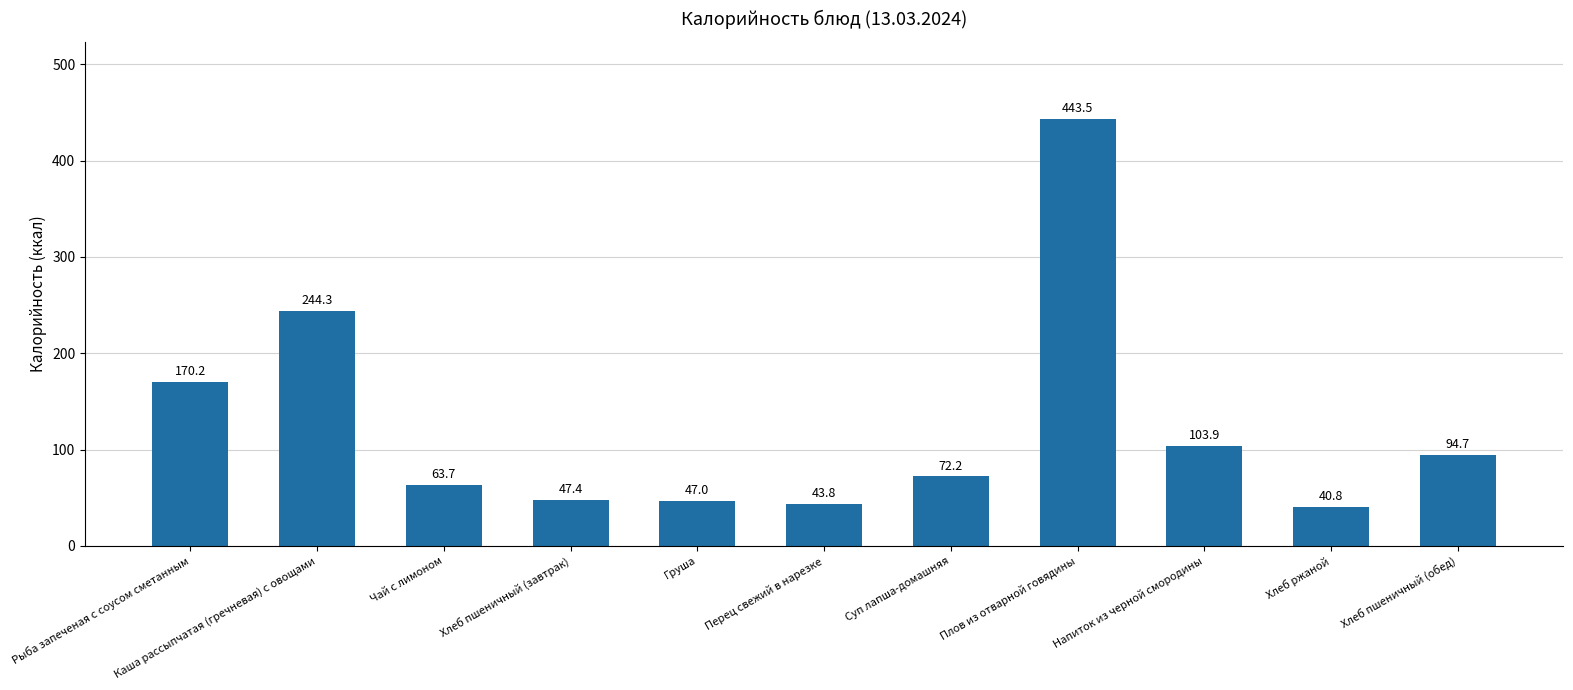

At which category does the chart reach its peak across all series?

Плов из отварной говядины